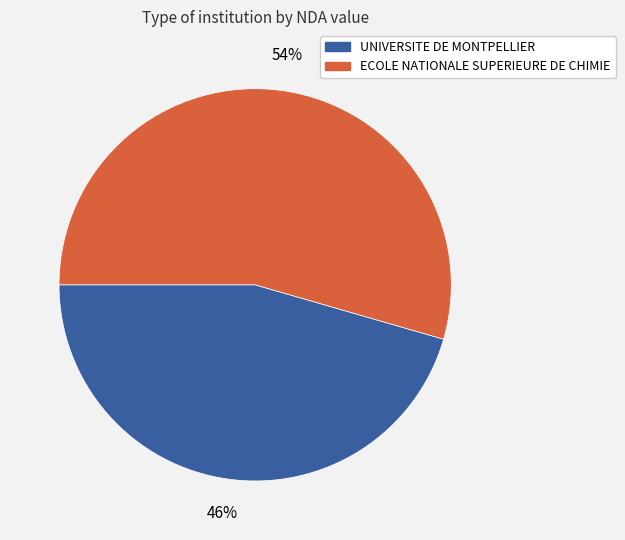

Is there a majority slice in this chart?

Yes